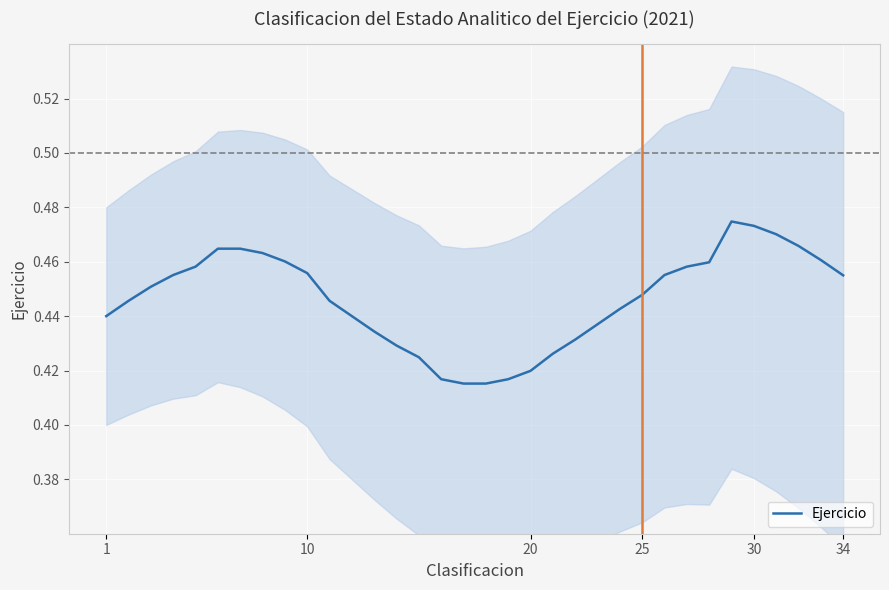

How many values are between 0 and 1?

34